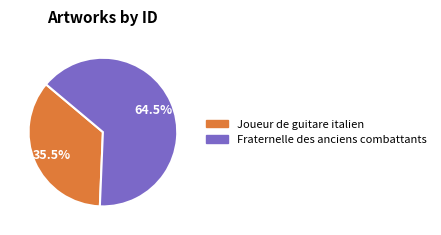

Is it true that Joueur de guitare italien is 24% of the pie?

False